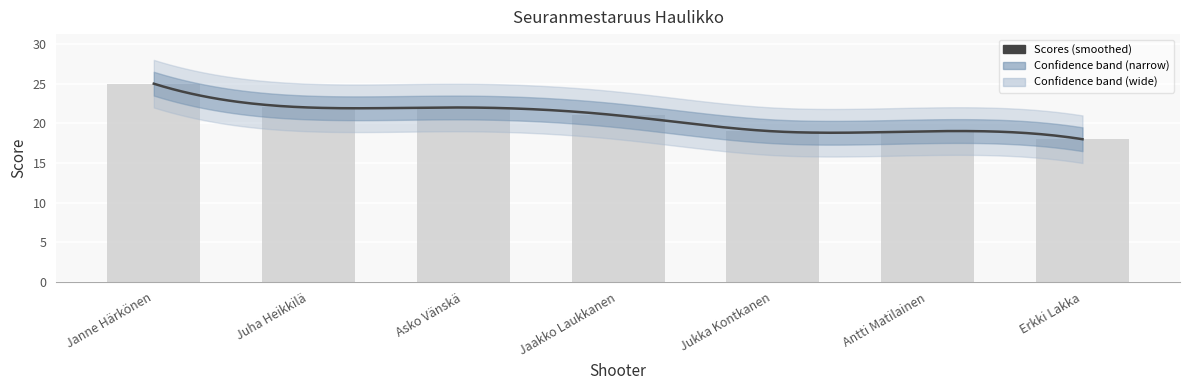

Count the number of categories in the chart.

7